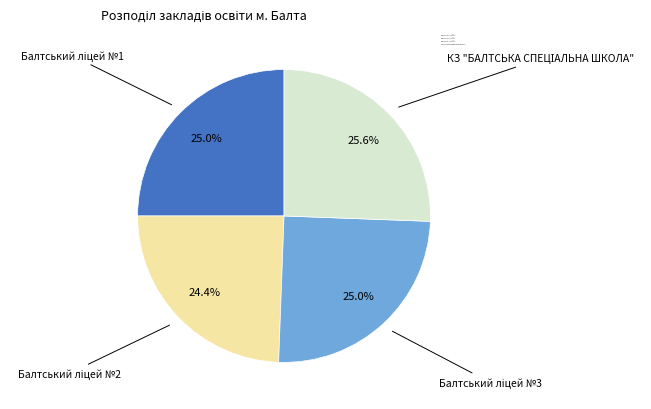

Is there any slice that represents more than half of the pie?

No